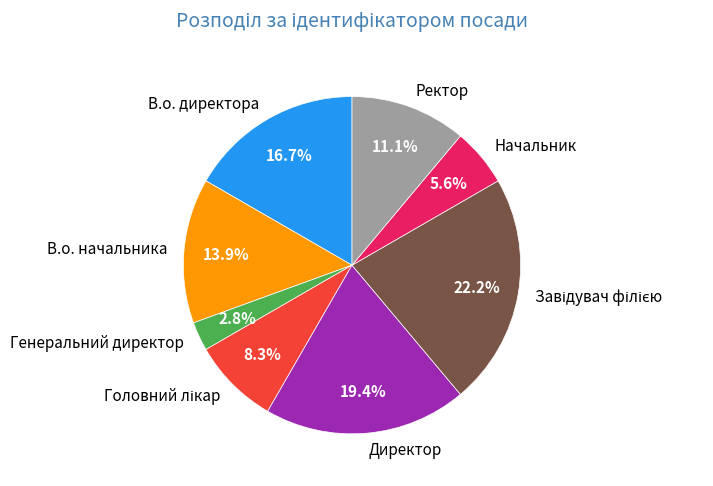

Count the number of slices in the pie.

8